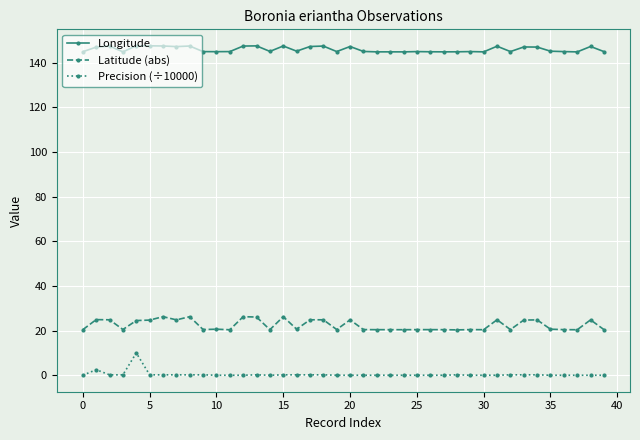

True or false: Longitude has more than 1 points higher than both neighbors.

True